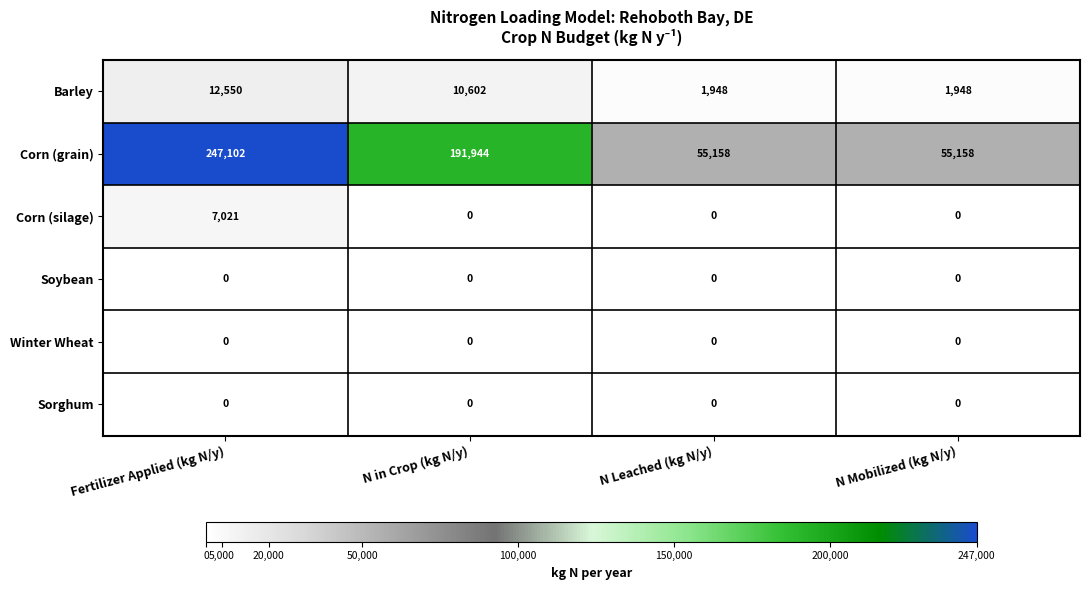

At how many categories does at least one series exceed 95019?

2